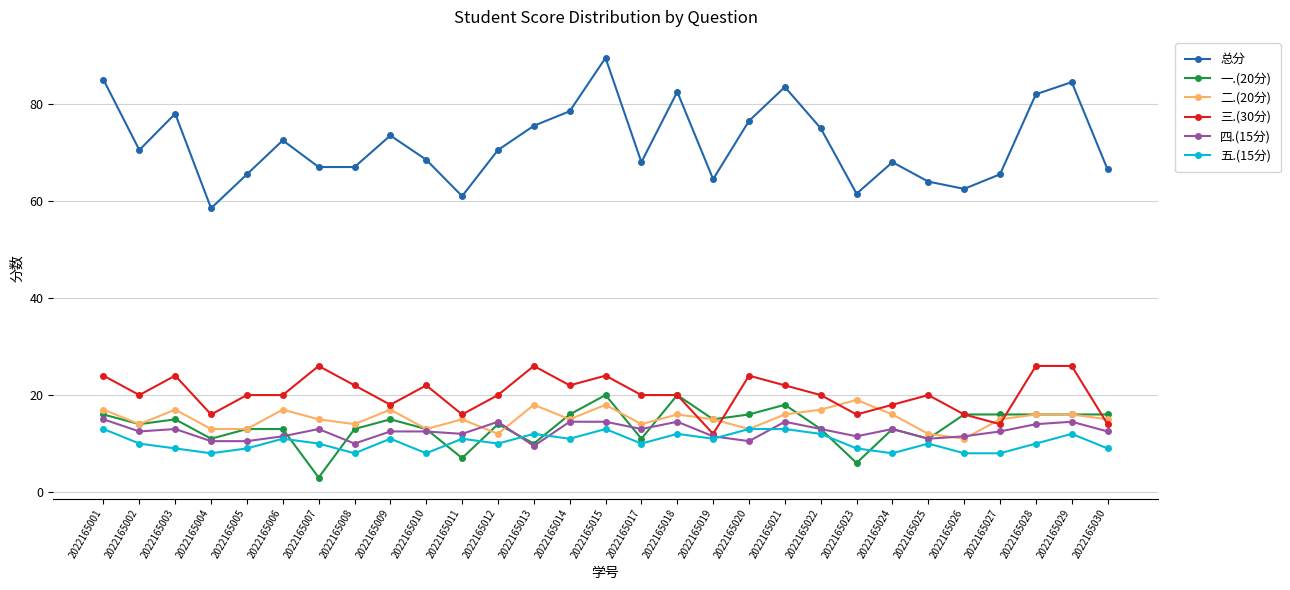

Which series has the widest spread of values?

总分